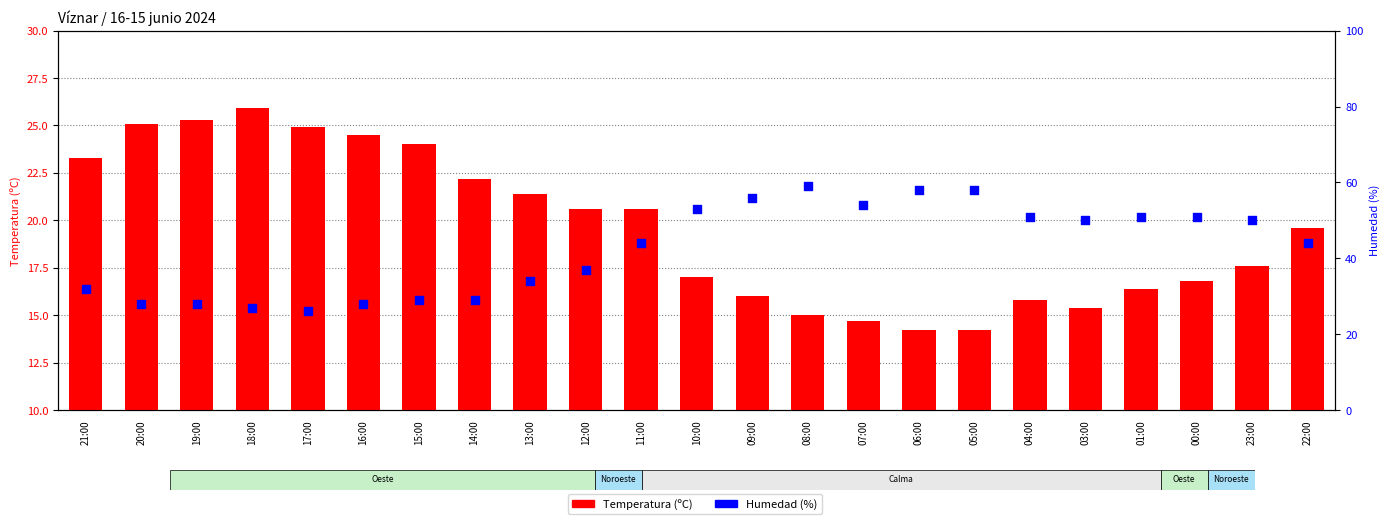

Which series has the largest Y range (max minus min)?

Humedad (%)